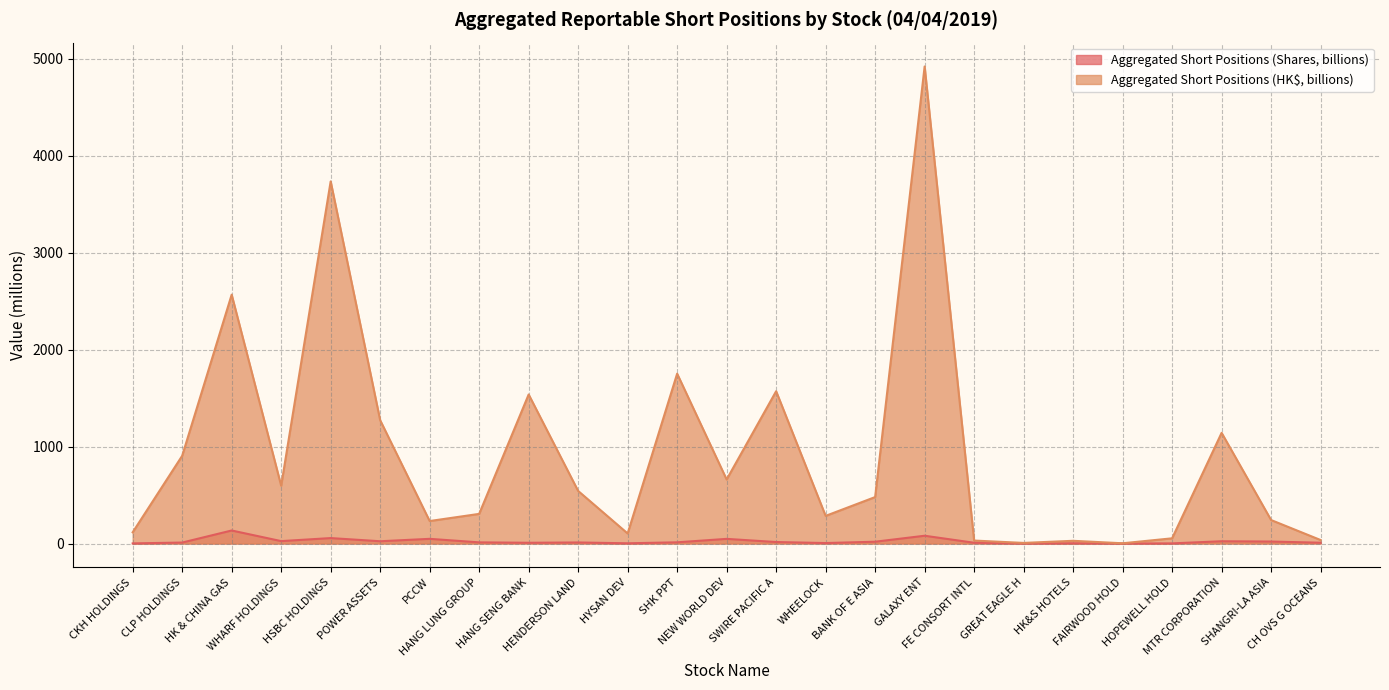

At which category does Aggregated Short Positions (HK$, billions) reach its first local valley?

WHARF HOLDINGS